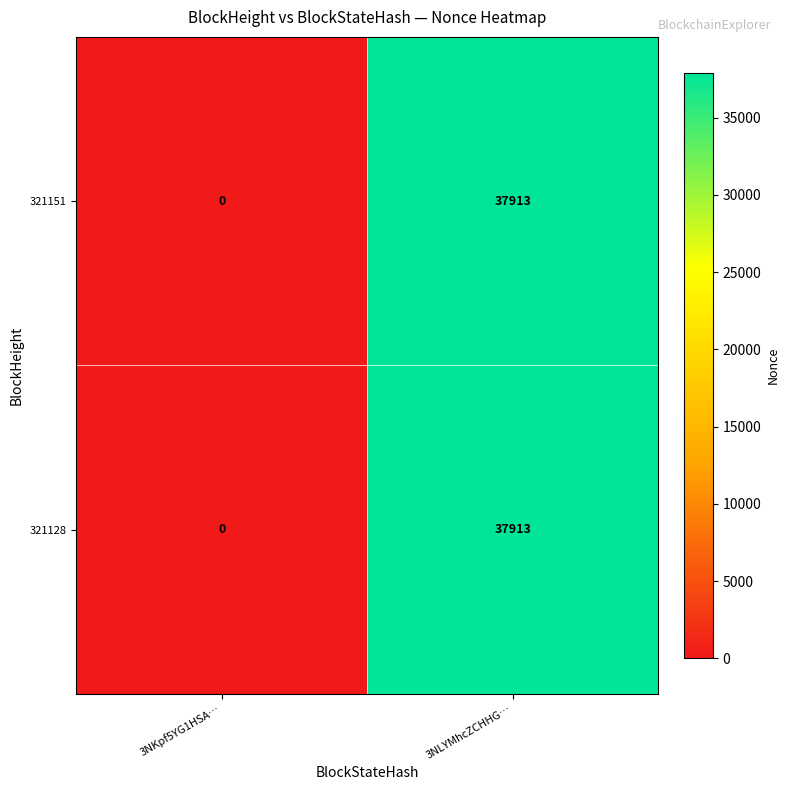

Reading left to right, what are all the values shown in this chart?

321151: 0	37913
321128: 0	37913